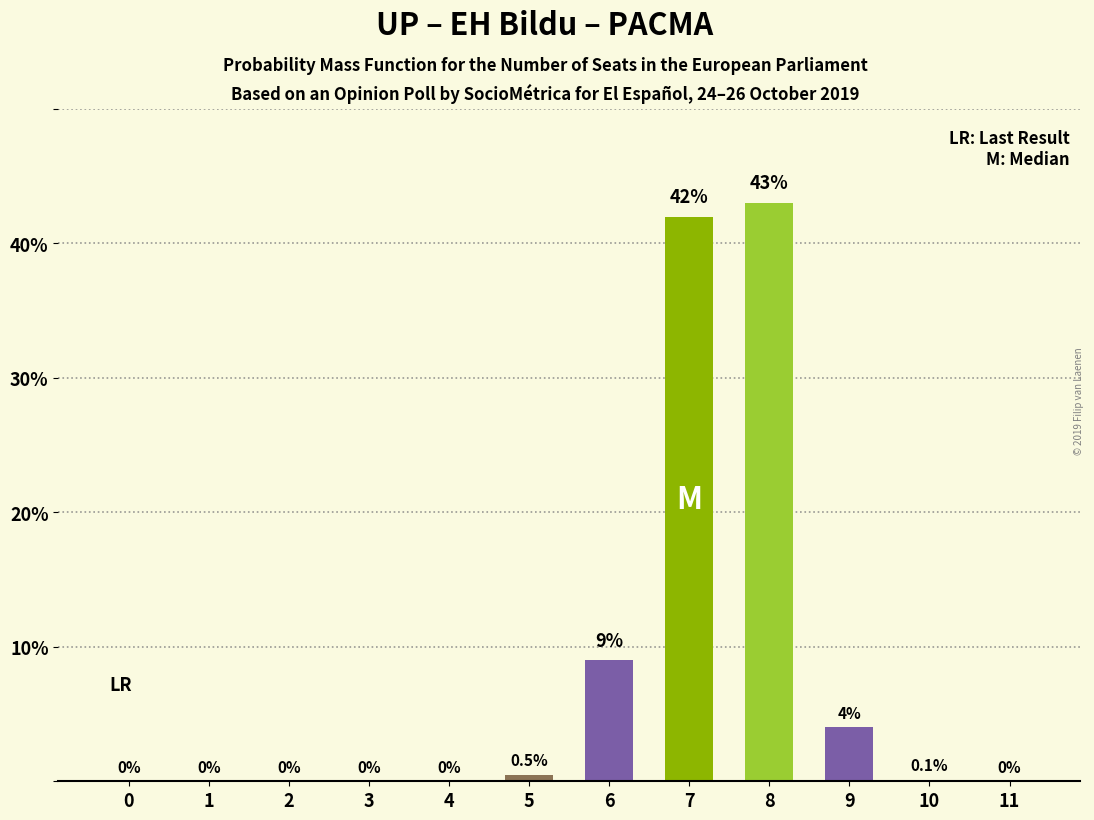

Which label corresponds to the largest value in the chart?

8